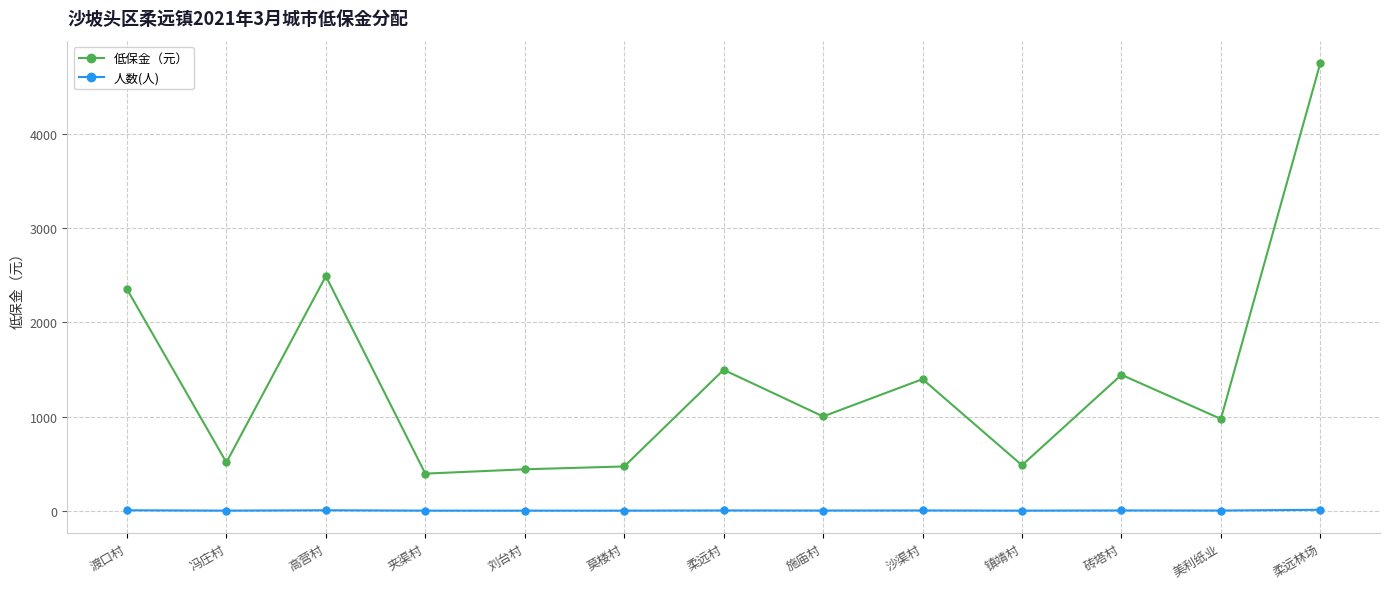

List the series in order of their peak value, highest first.

低保金（元）, 人数(人)